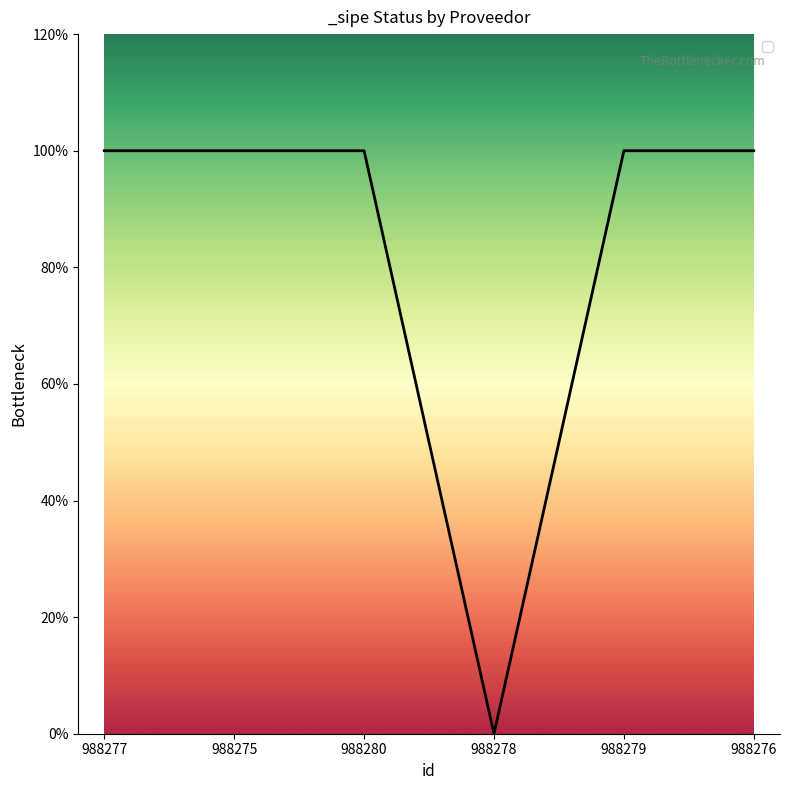

List the labels in order of value, smallest first.

988278, 988277, 988275, 988280, 988279, 988276